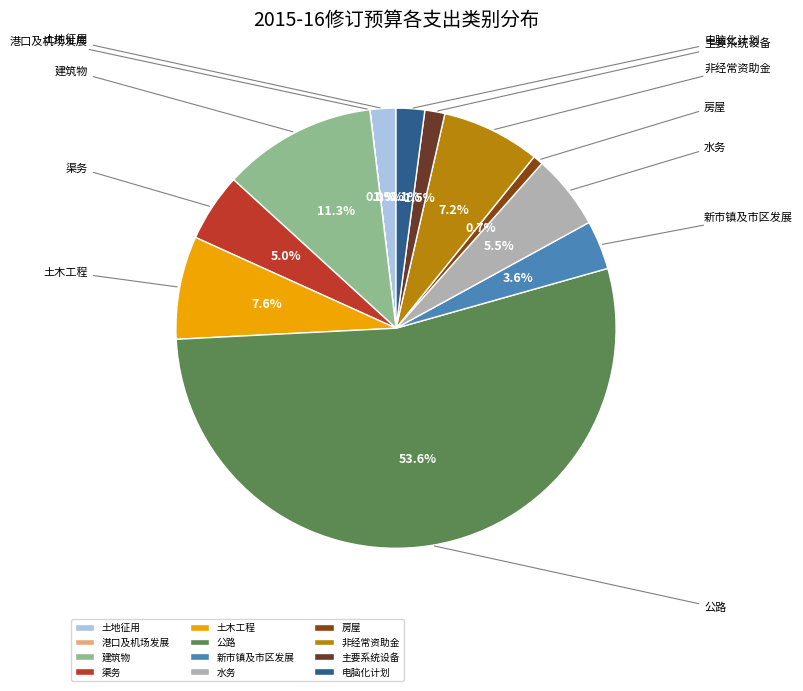

How many slices are in this pie chart?

12